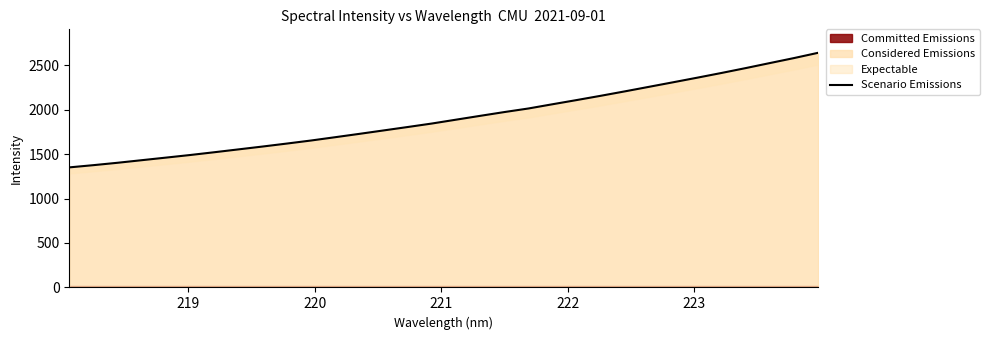

What is the difference between the second highest and second lowest values?

1203.8